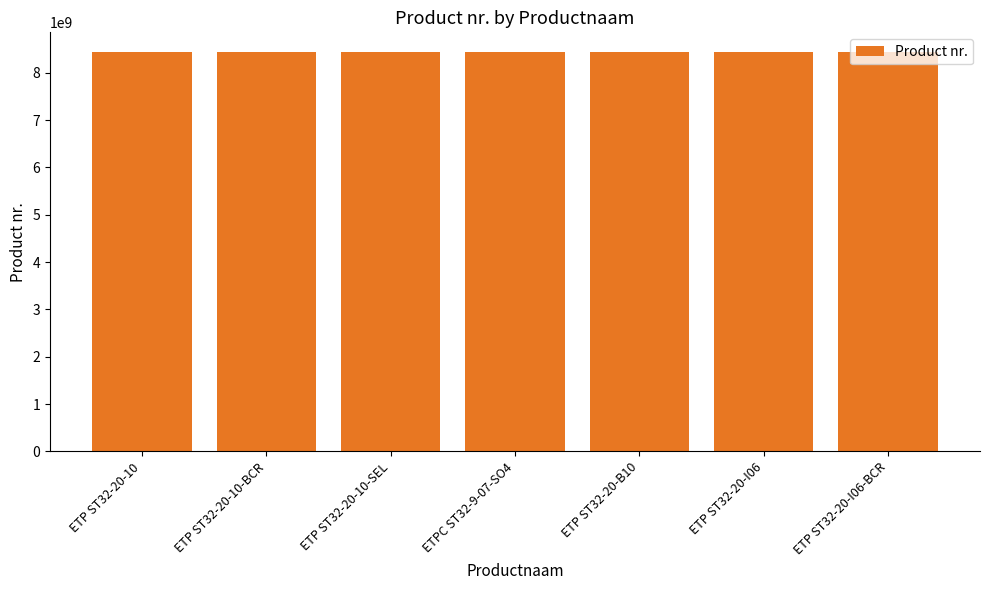

True or false: the data shows 8433221726 at ETP ST32-20-I06-BCR.

True